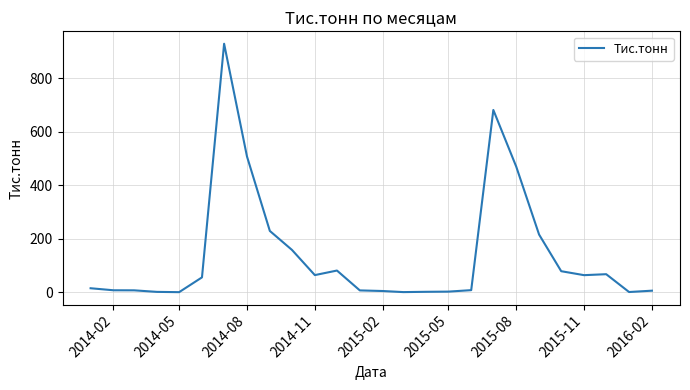

What is the difference between the maximum and minimum values?

928.3